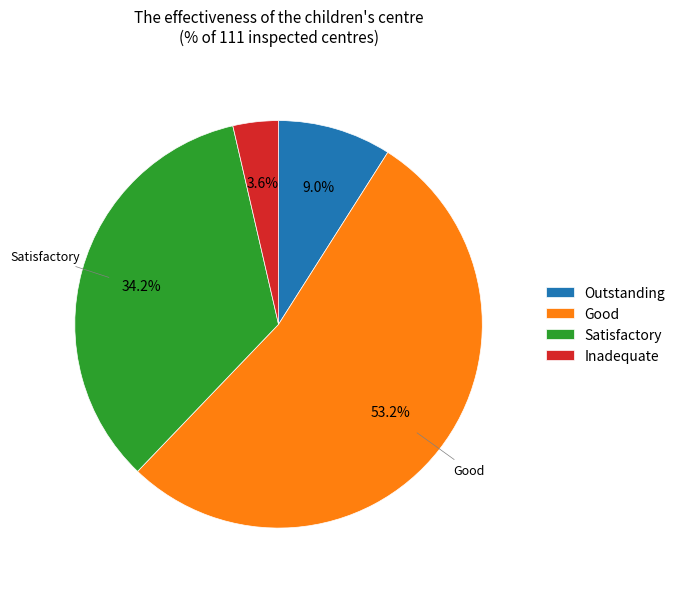

Is it true that Satisfactory is 34% of the pie?

True